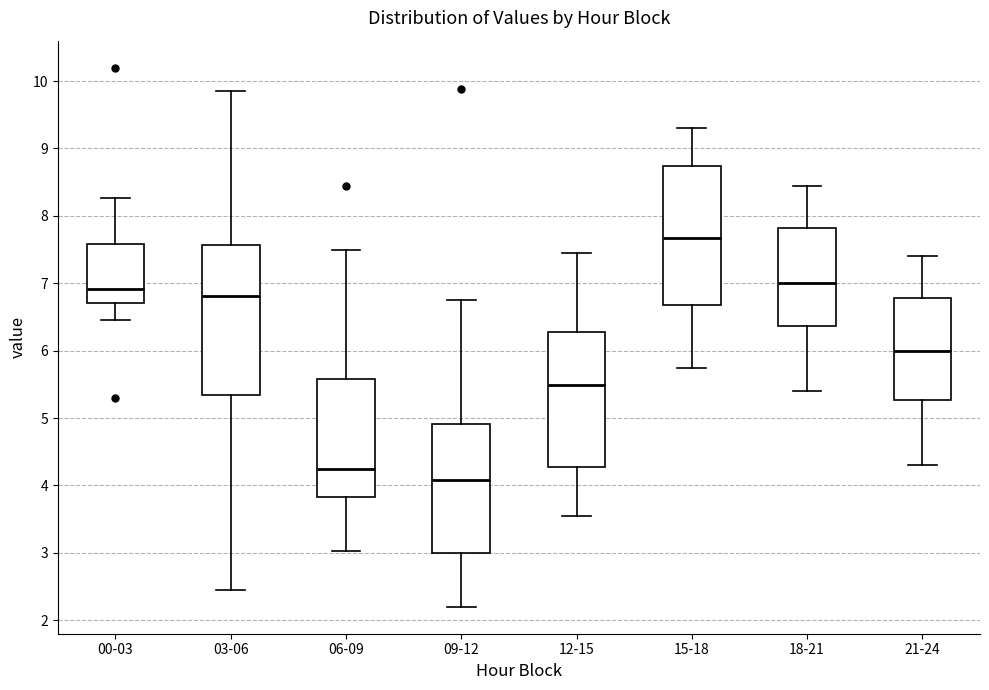

Where does the lower whisker of the box for 03-06 end on the y-axis? The values are not printed on the chart, so give them approximately, as read against the axis.

2.5